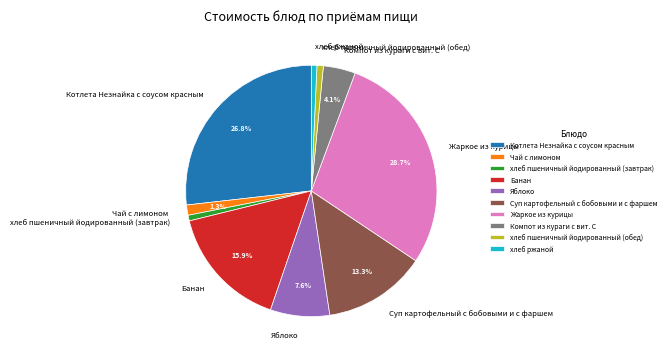

Do Компот из кураги с вит. С and Суп картофельный с бобовыми и с фаршем together represent more than half of the pie?

No